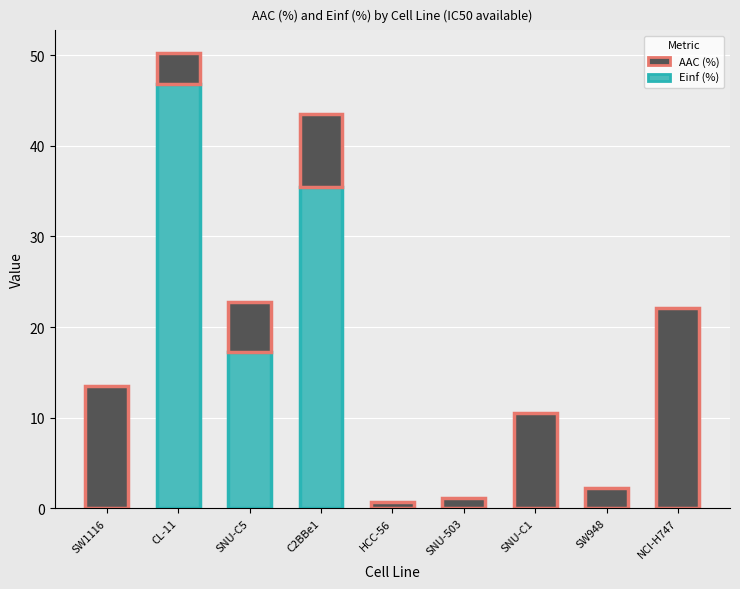

Is it true that Einf (%) equals 14.8 at SW948?

False